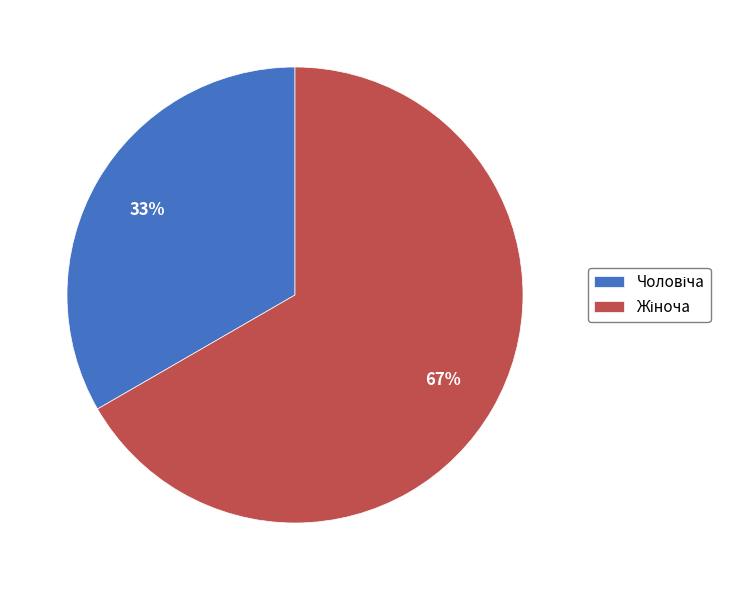

Does any single category account for the majority?

Yes